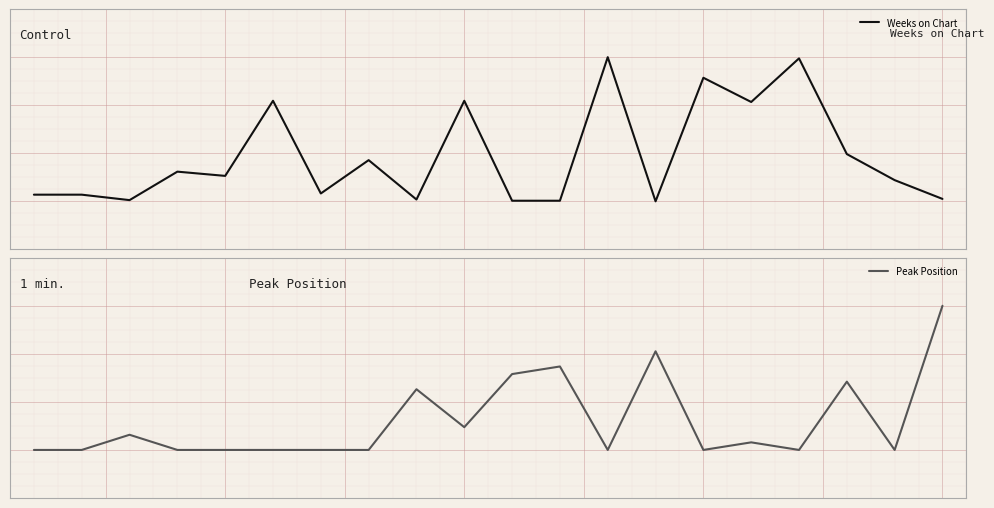

What is the difference between the maximum and minimum values in the Weeks on Chart series?

0.6